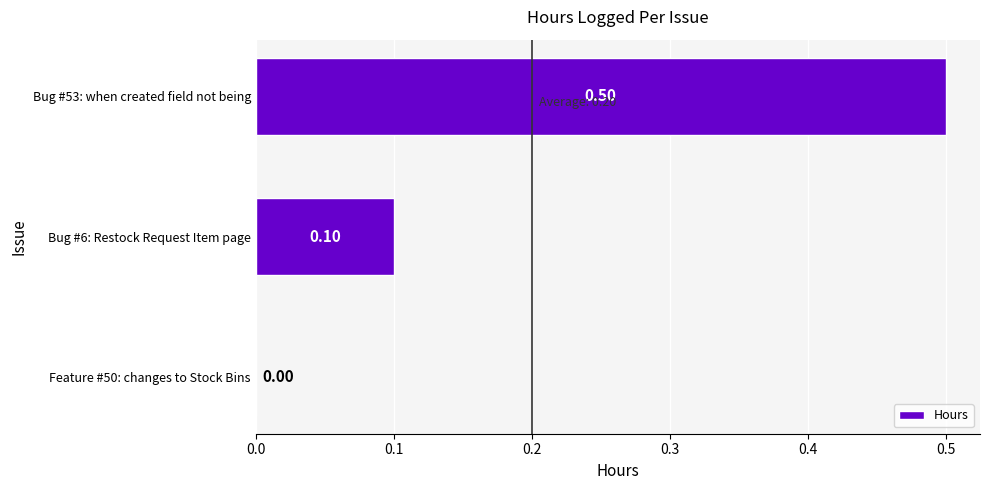

How many values are above zero?

2